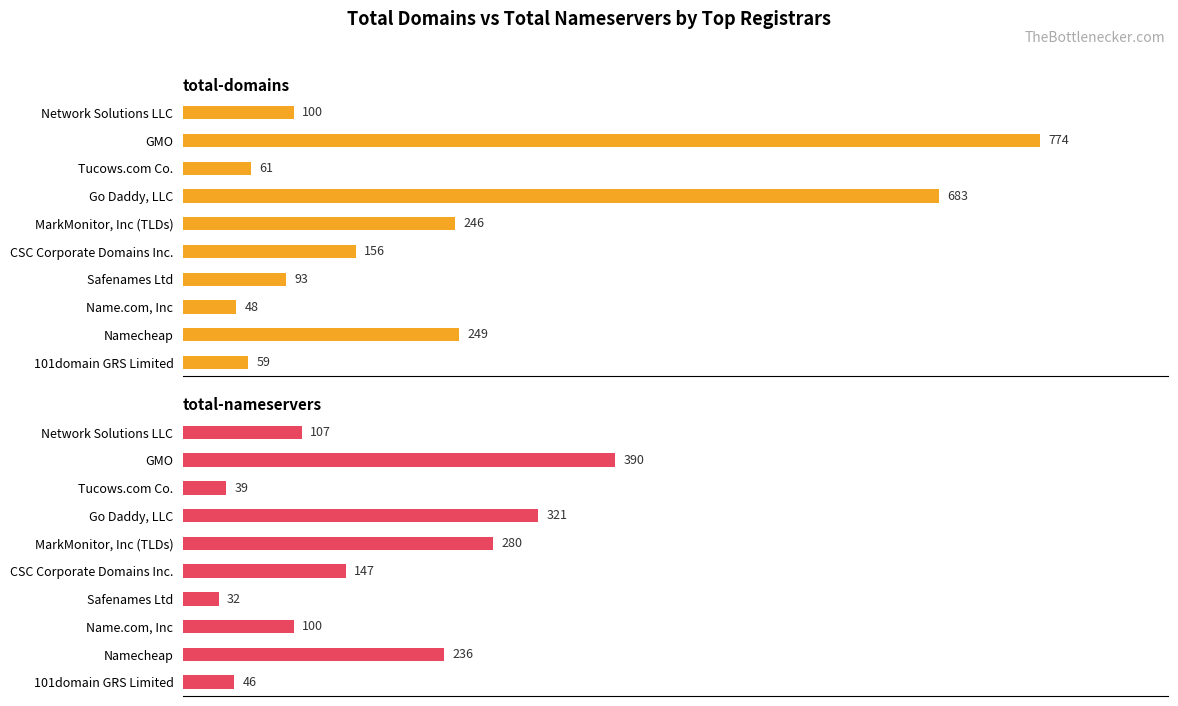

List the series in order of their peak value, lowest first.

total-nameservers, total-domains